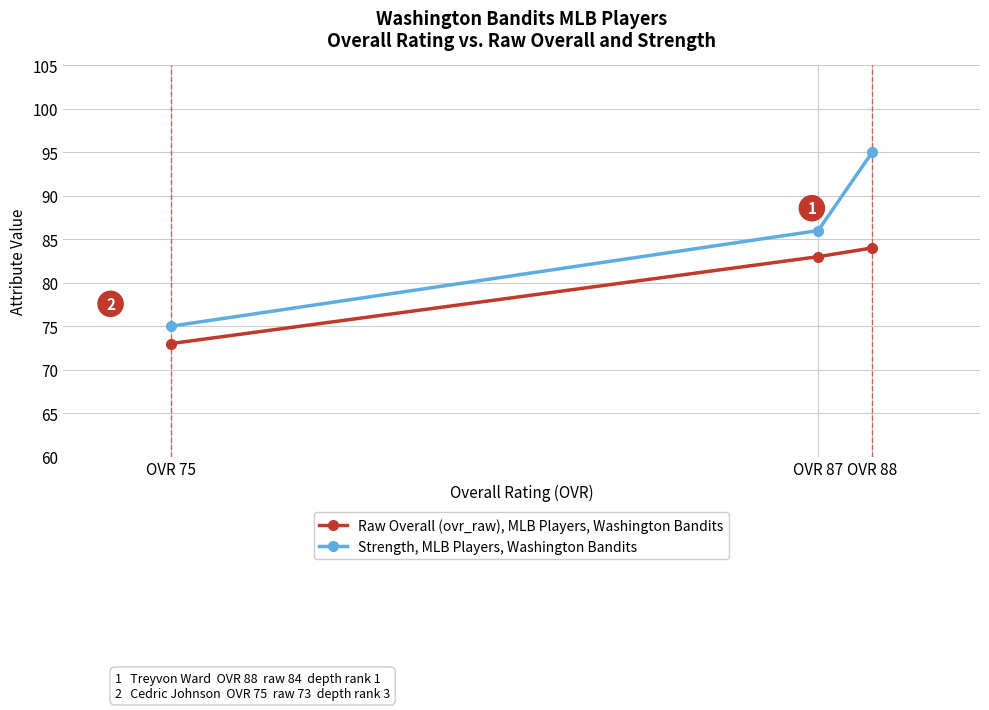

What is the value of the Strength, MLB Players, Washington Bandits point at the 1st from the left?

75